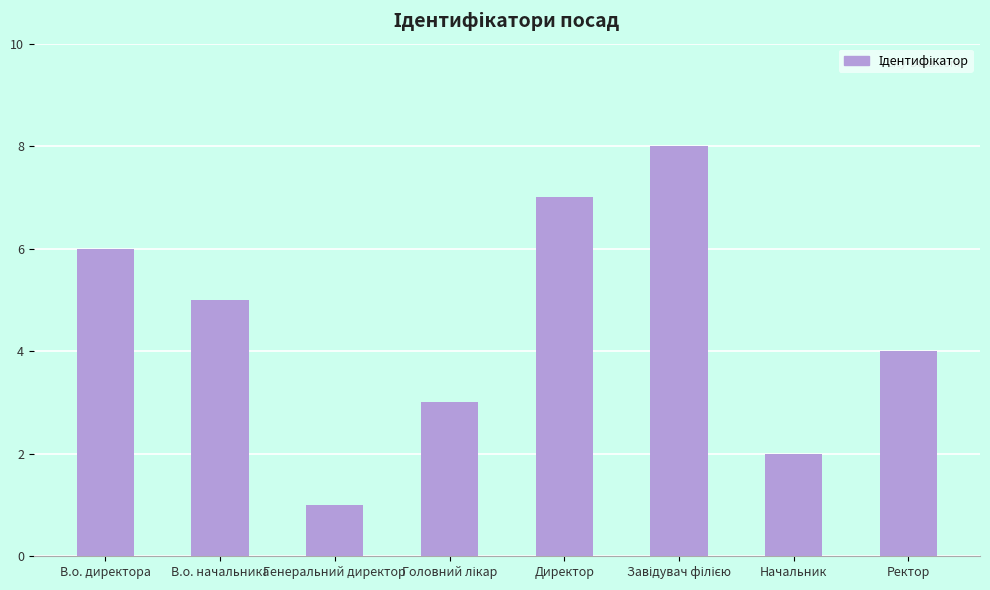

How many values are between 3 and 7?

5